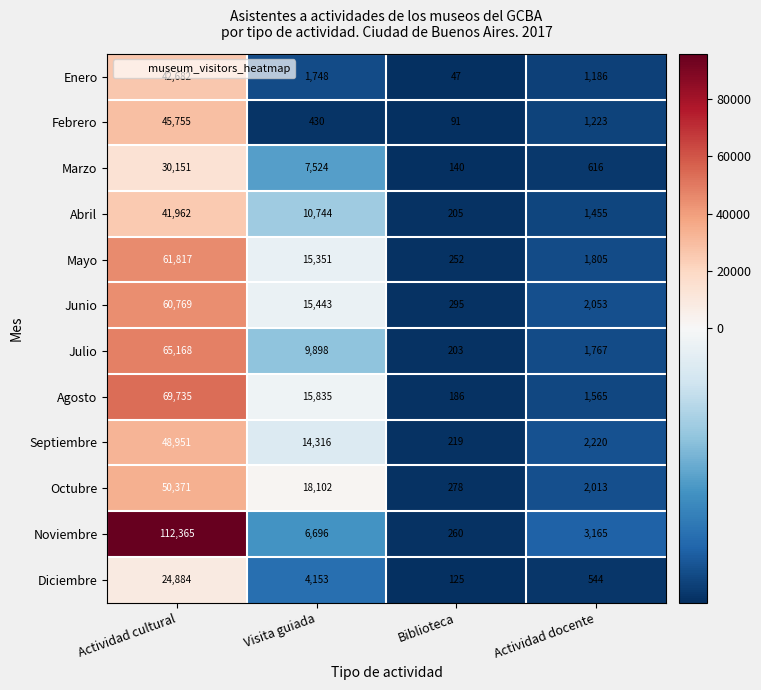

List the labels in order of Noviembre value, largest first.

Actividad cultural, Visita guiada, Actividad docente, Biblioteca